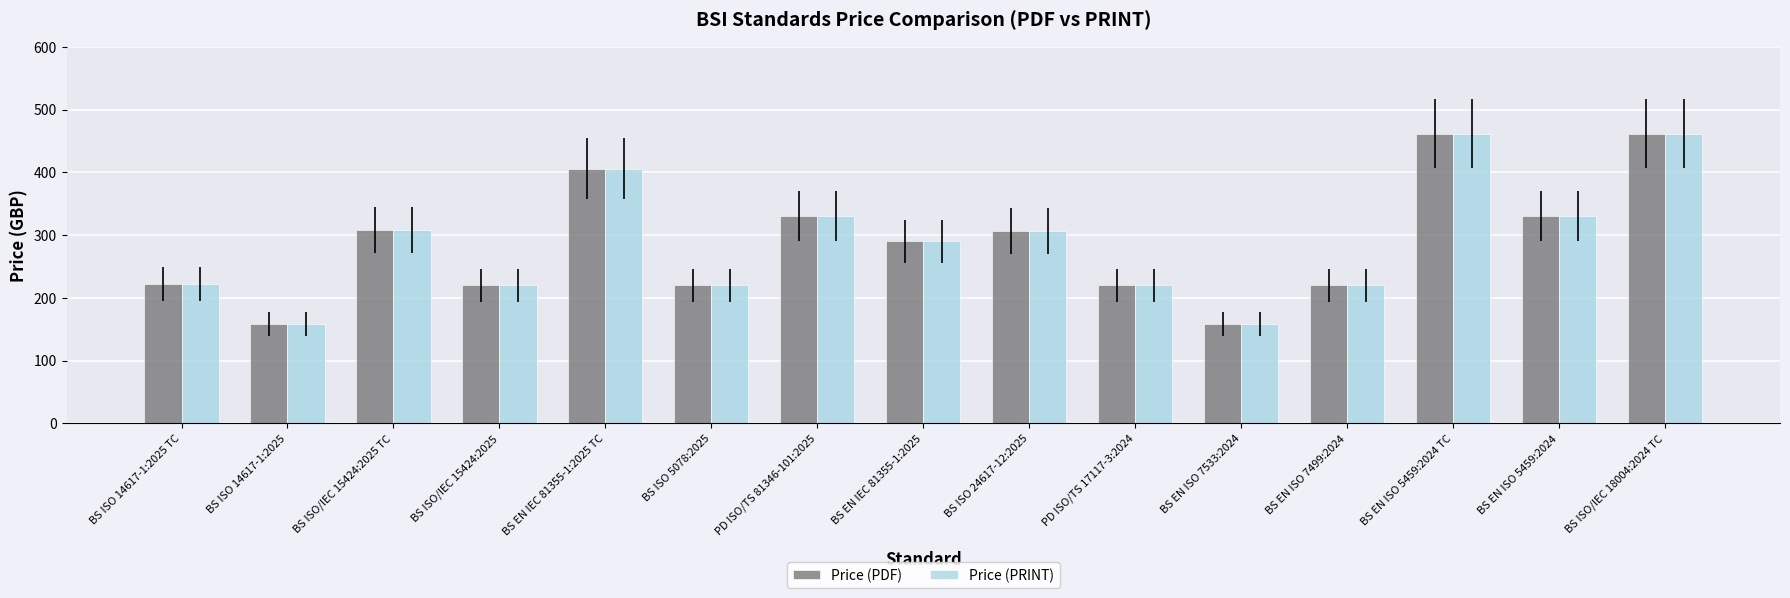

What is the approximate value of Price (PDF) at BS EN ISO 7533:2024, to the nearest 10?

160